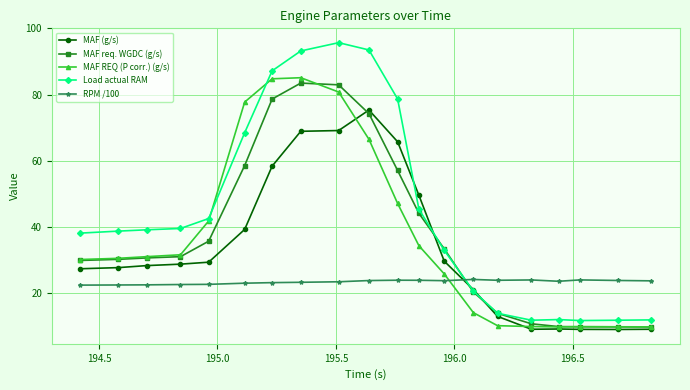

Which series has the largest total across all categories?

Load actual RAM